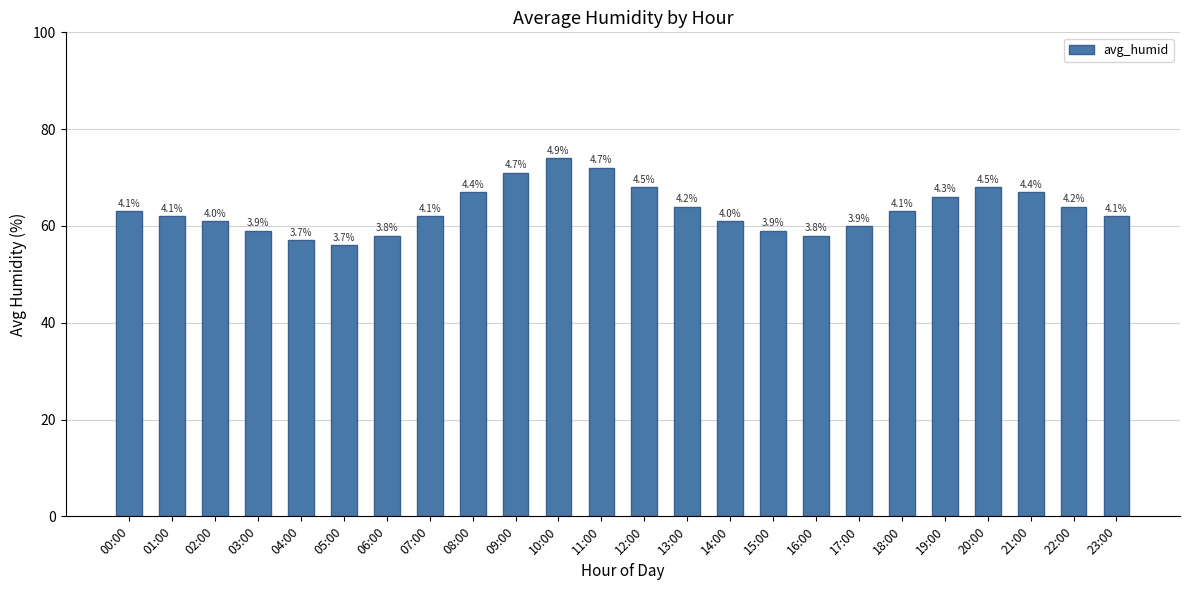

How many bars are there in total?

24